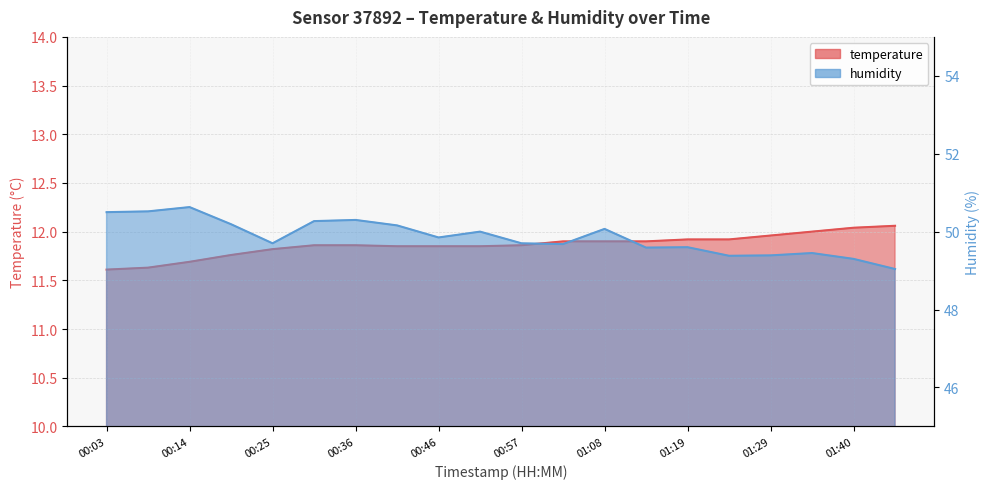

True or false: humidity and temperature intersect in this chart.

False